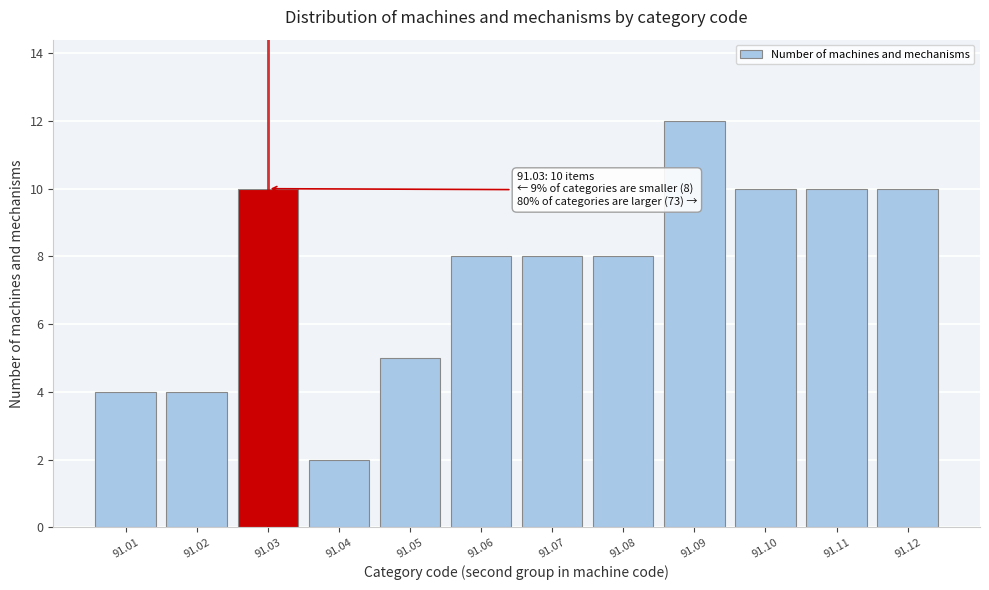

Reading right to left, list all the values displayed in this chart.

10	10	10	12	8	8	8	5	2	10	4	4